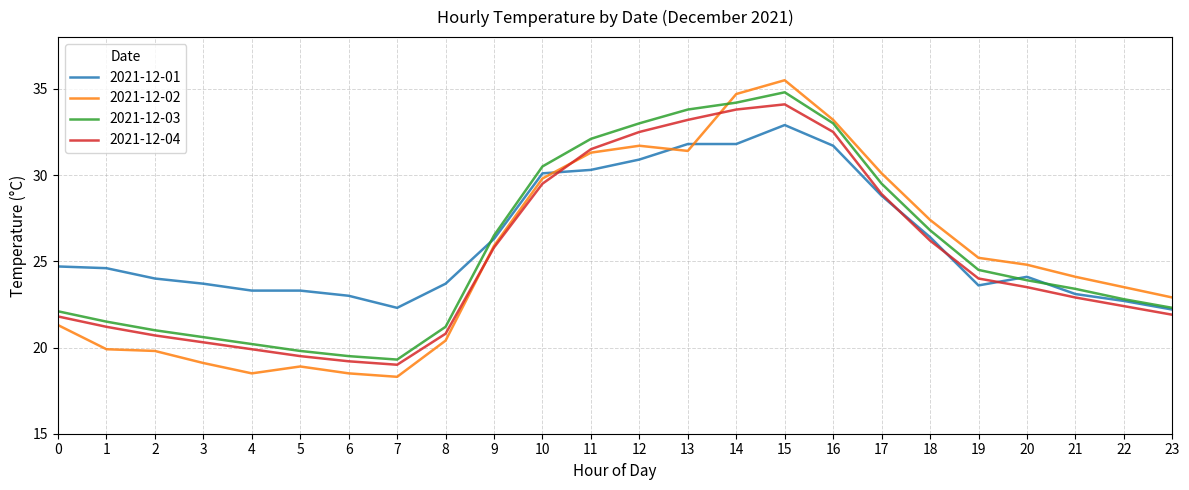

Is the value of 2021-12-04 at 17 greater than the value of 2021-12-01 at 5?

Yes